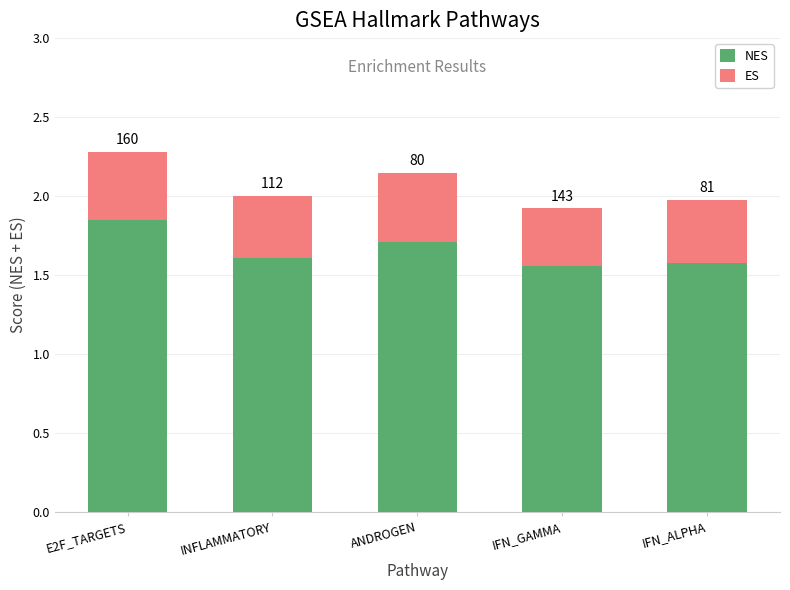

What is the average value of the ES series?

0.4